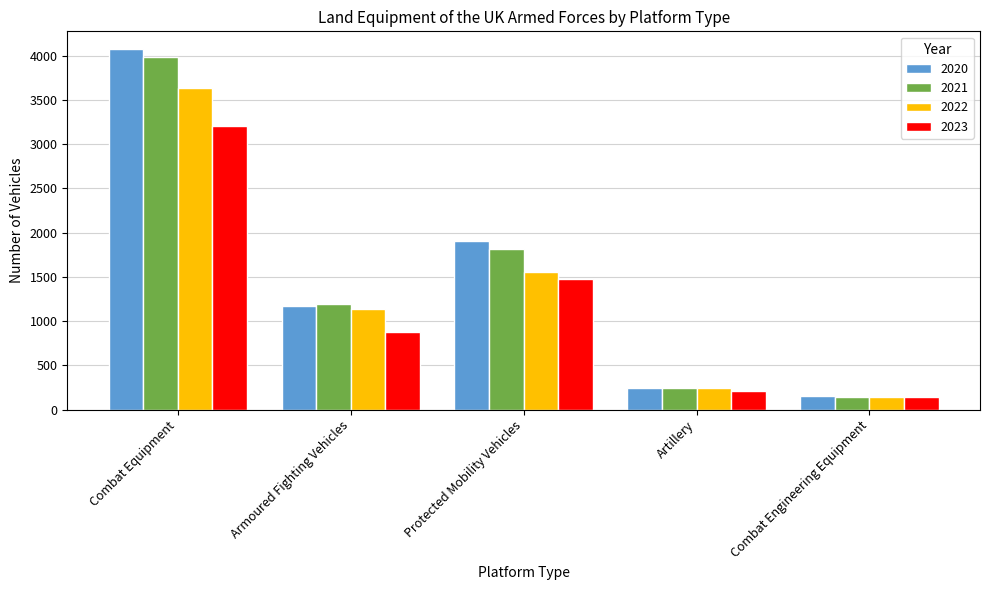

How many data points does each series have?

5